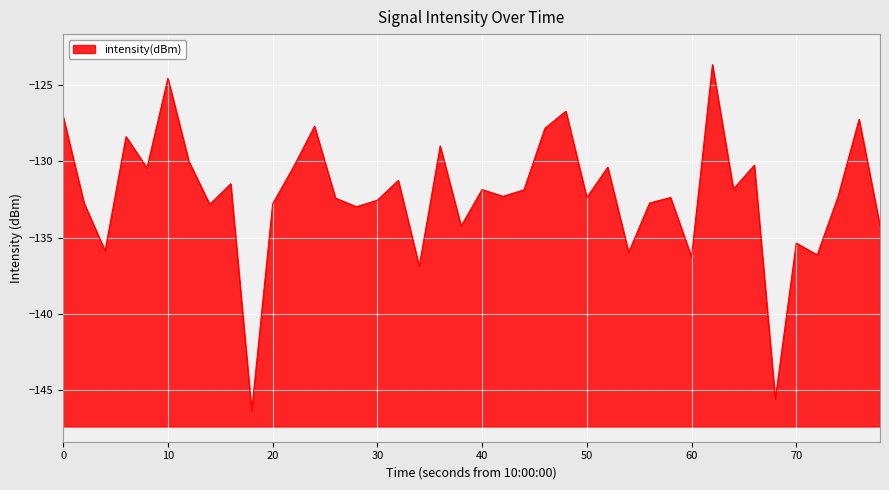

What is the difference between the maximum and minimum values?

22.7